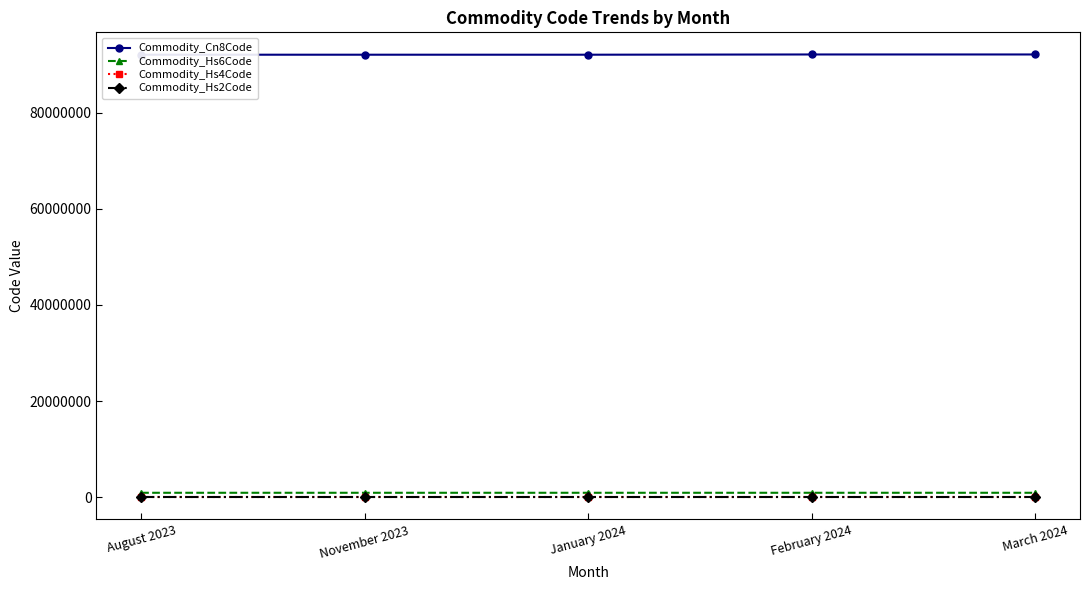

What are all the series names shown in the legend?

Commodity_Cn8Code, Commodity_Hs6Code, Commodity_Hs4Code, Commodity_Hs2Code